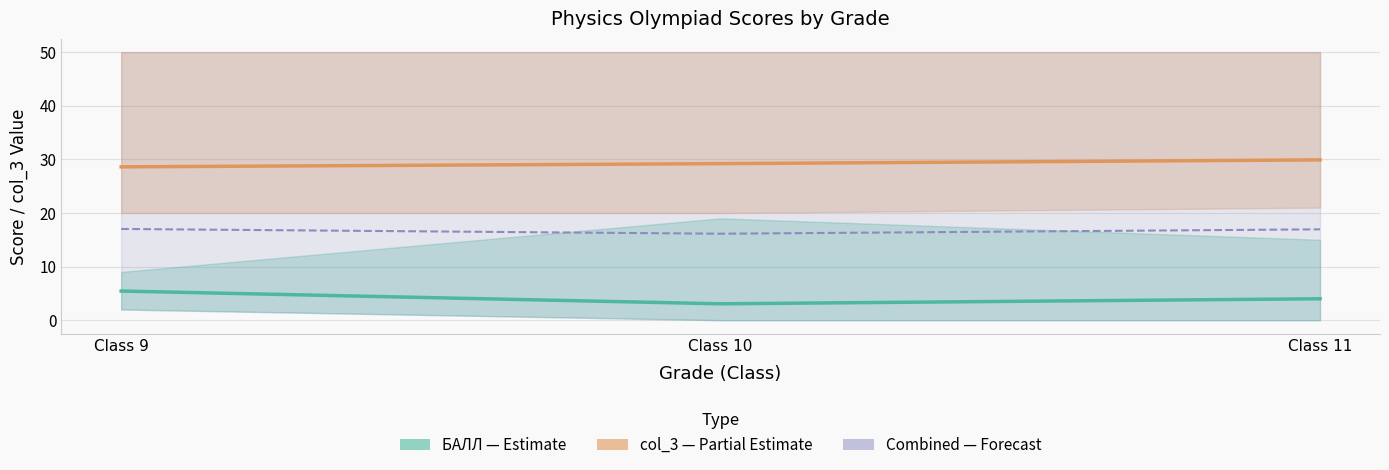

Count the number of categories in the chart.

3